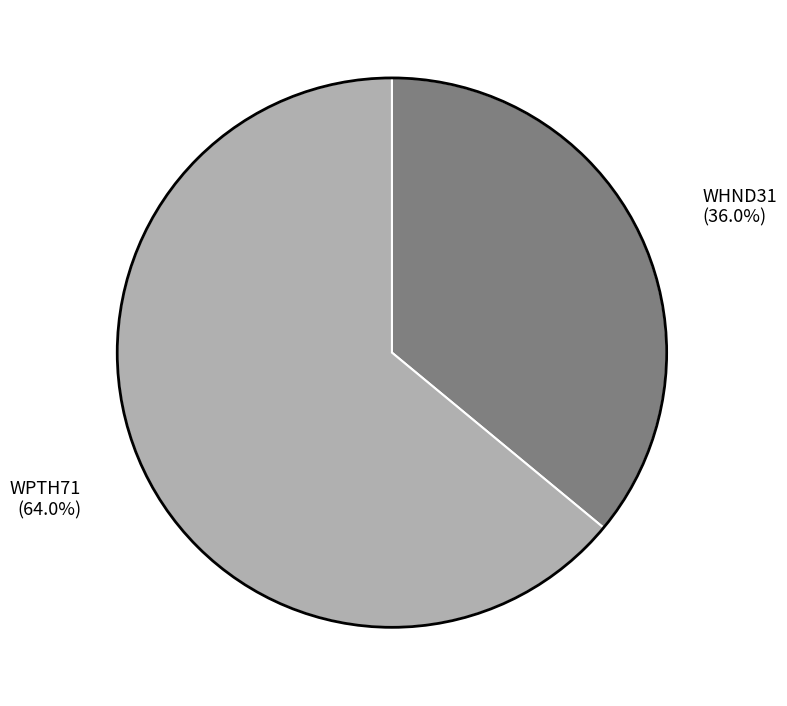

Is it true that WHND31 is 47% of the pie?

False